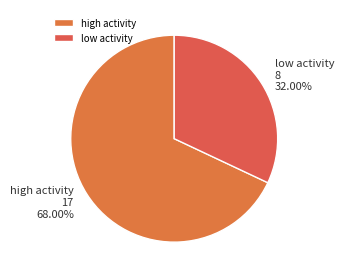

Between high activity and low activity, which is larger?

high activity